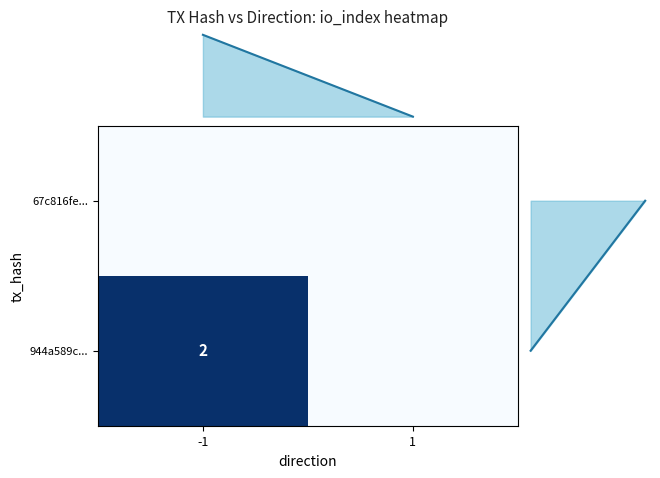

Is it true that 944a589c... equals 2 at -1?

True